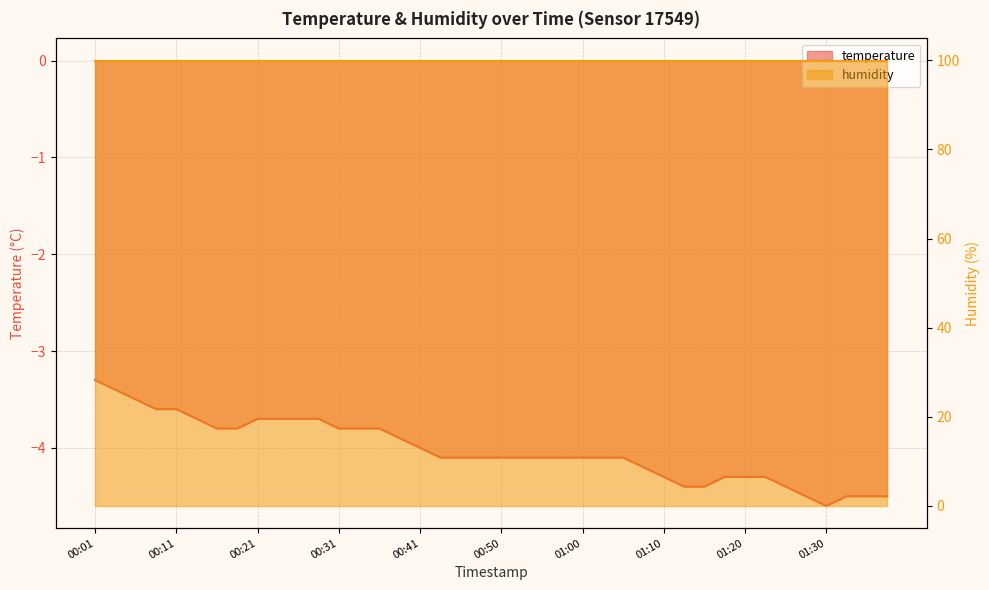

What is the label of the 25th point from the left?

01:00